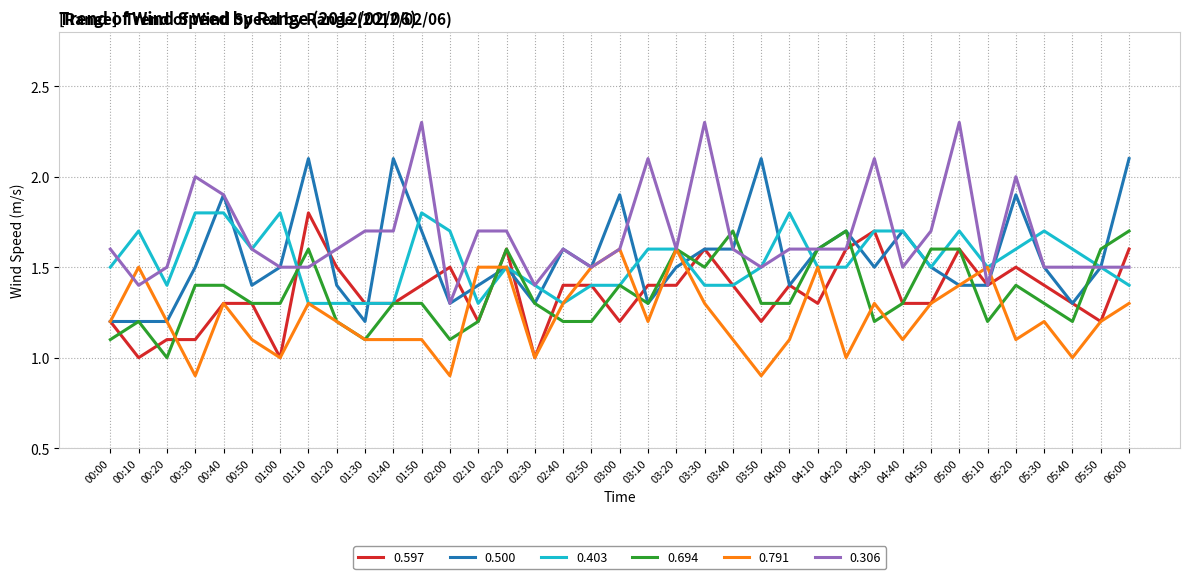

What position from the left is 00:30?

4